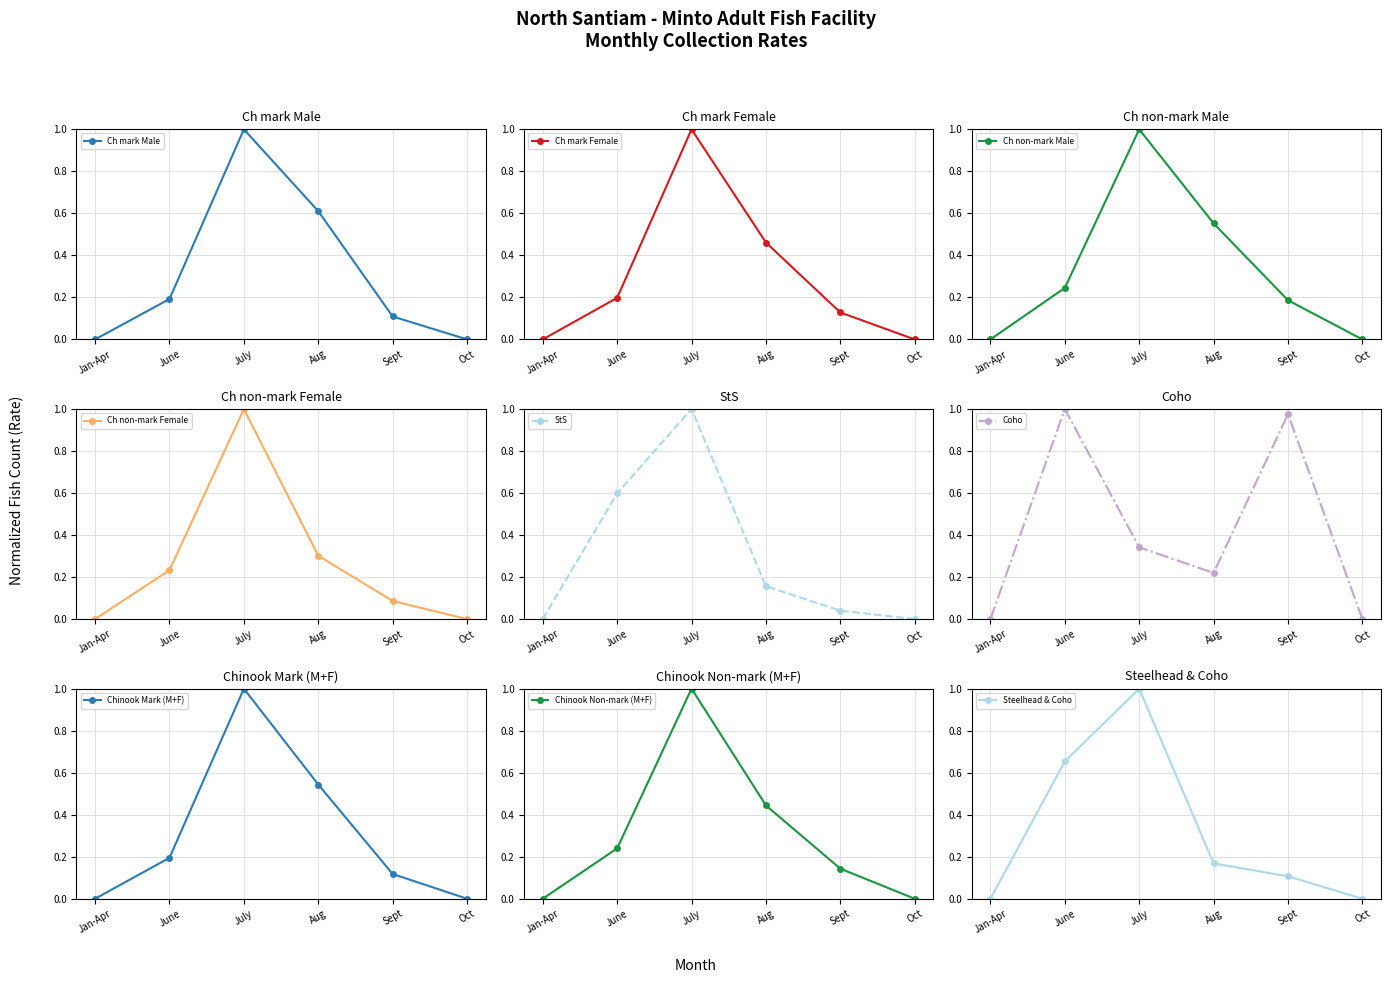

What is the label of the 4th point from the right?

July